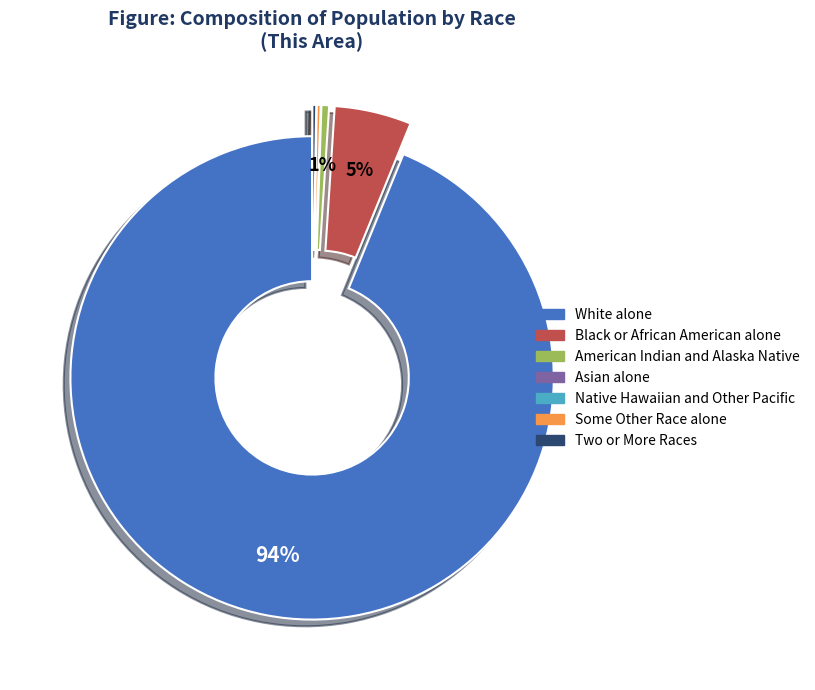

Is there a majority slice in this chart?

Yes